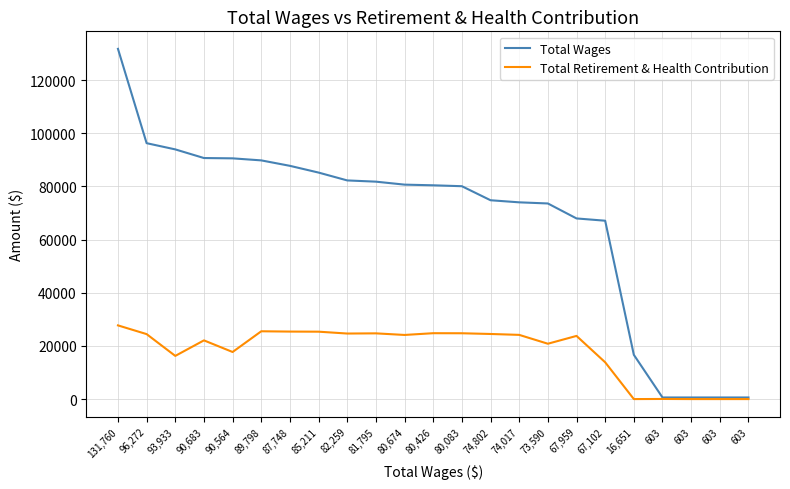

At which category is the sum across all series the highest?

131,760